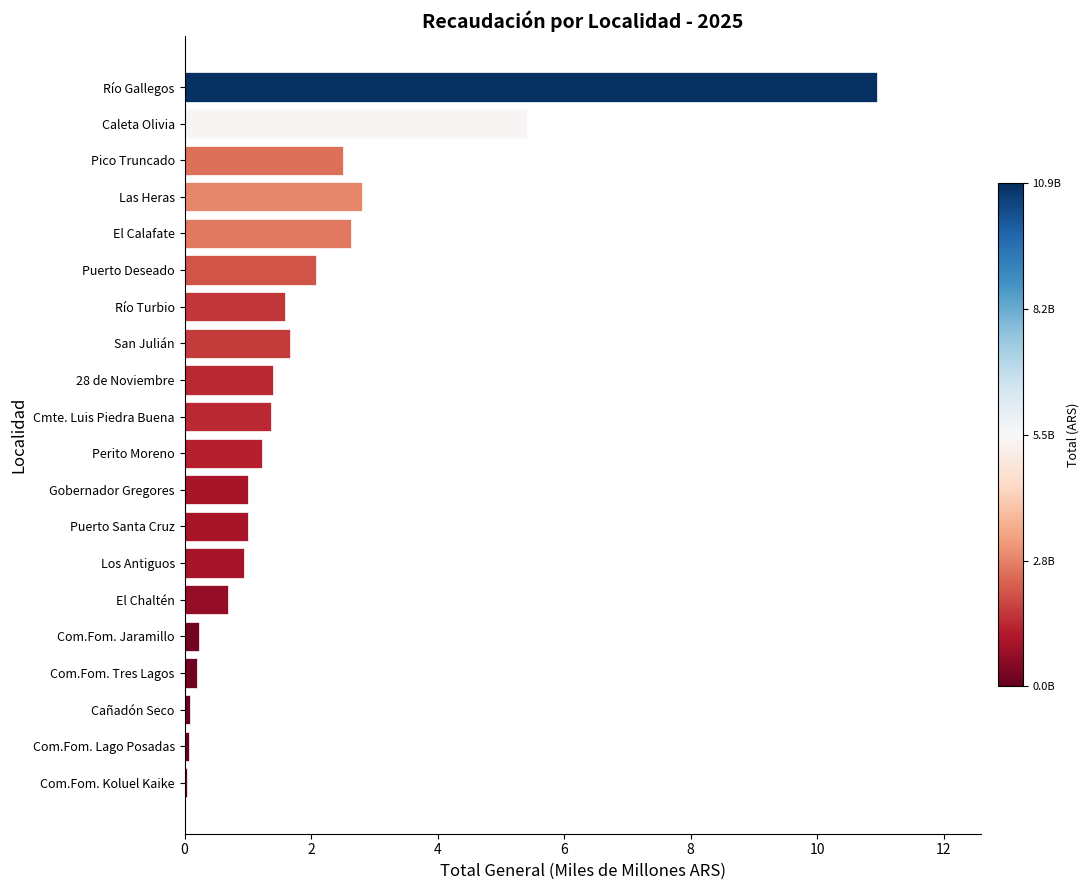

Approximately how many times larger is the value at Caleta Olivia compared to Gobernador Gregores?

5.4